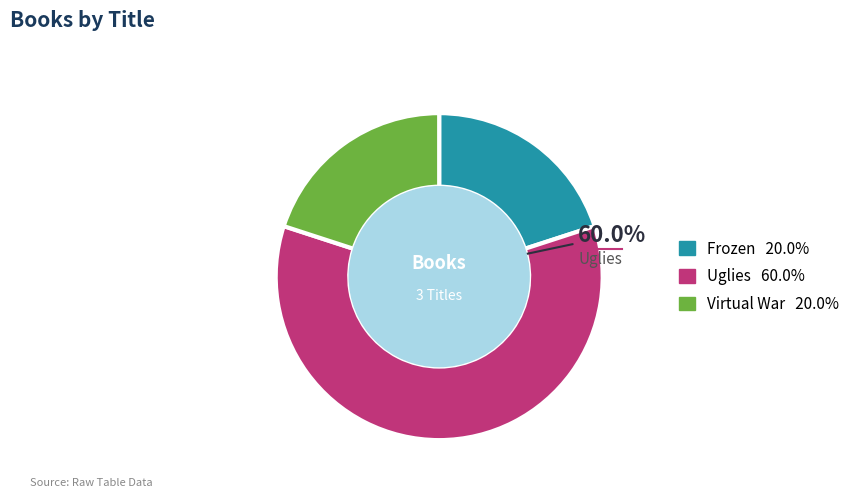

Count the number of slices in the pie.

3